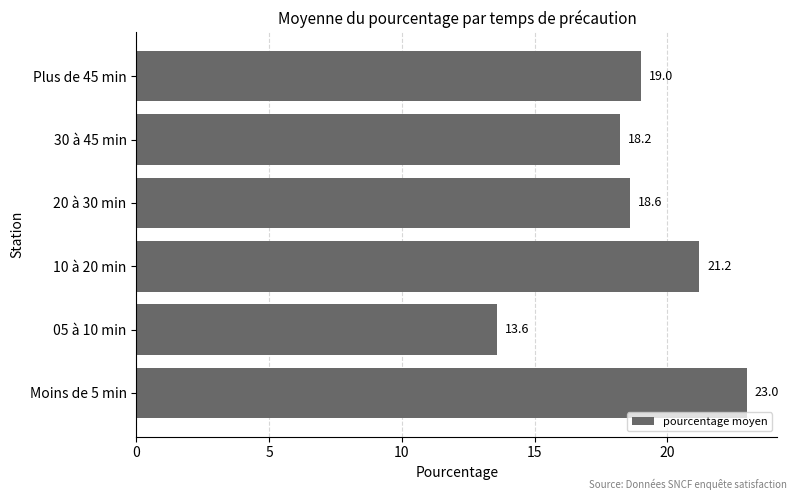

What is the maximum value shown in the chart?

23.0